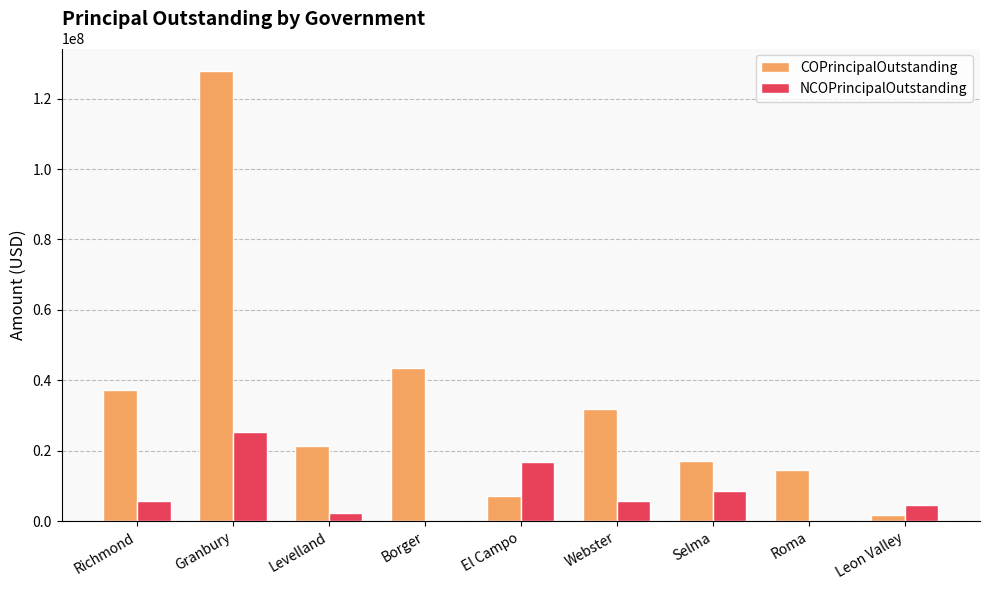

Which series changed the most between Levelland and Webster?

COPrincipalOutstanding